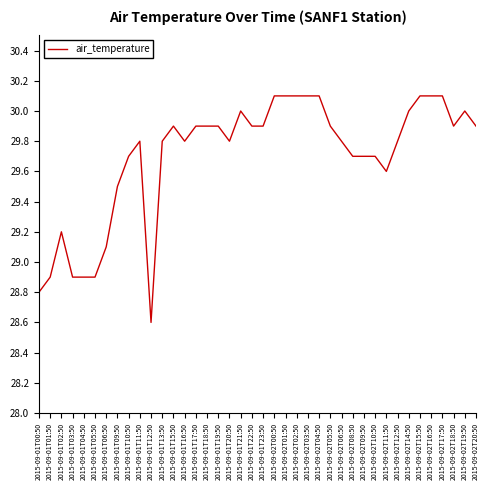

Is it true that the value at 2015-09-01T01:50 is 28.9?

True